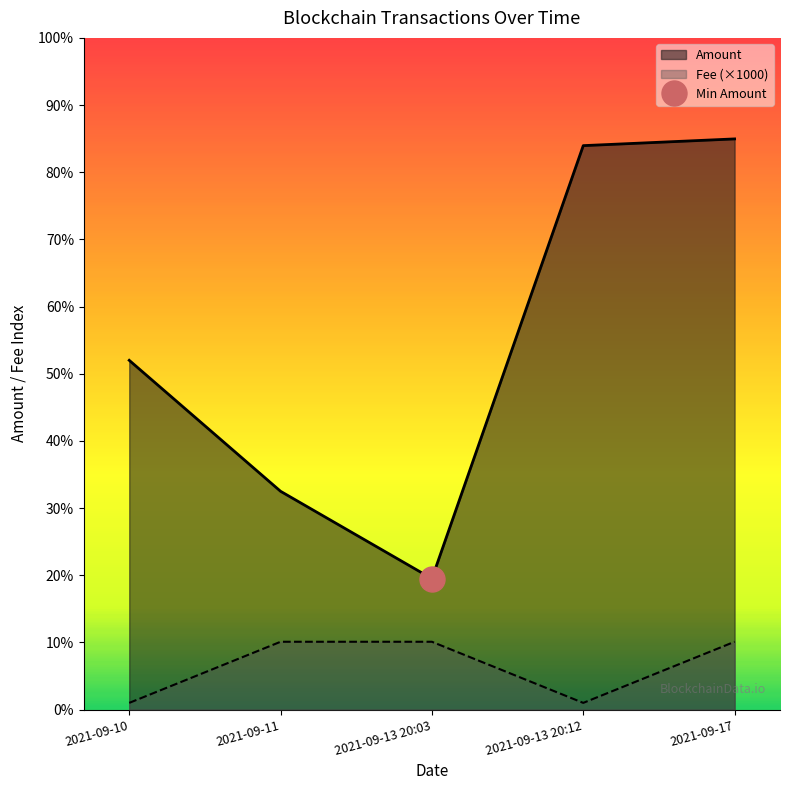

At which category is the sum across all series the highest?

2021-09-17